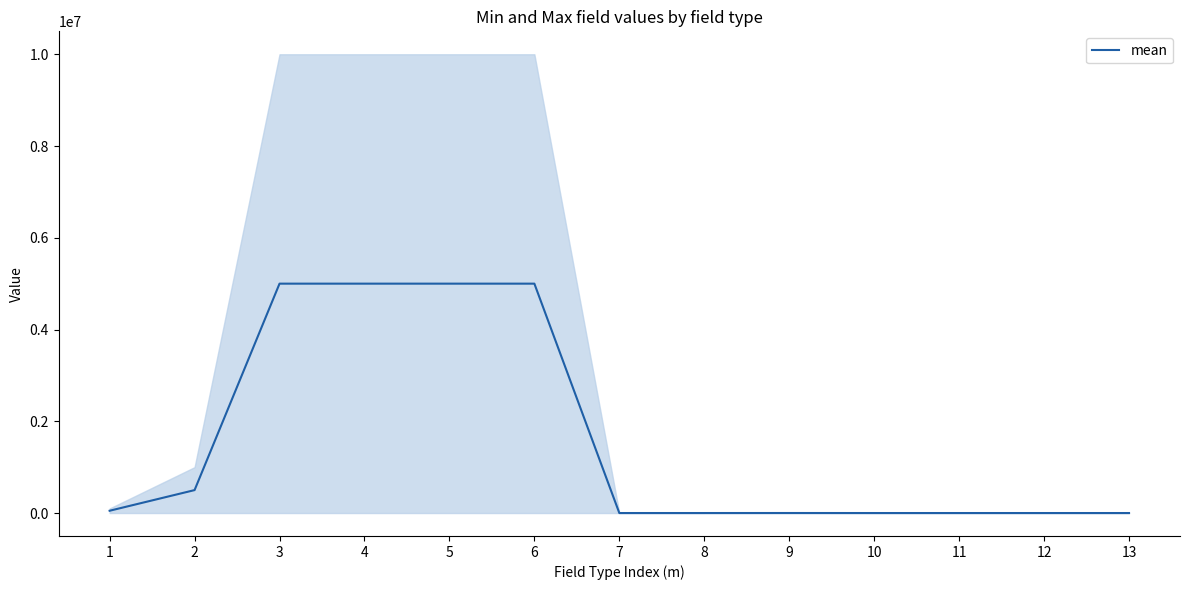

How many series are shown in this chart?

1